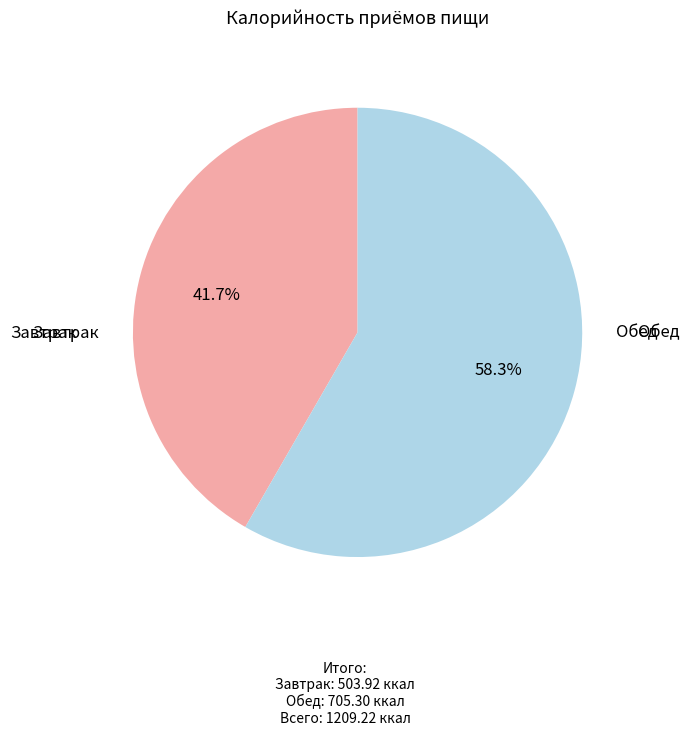

Is there any slice that represents more than half of the pie?

Yes